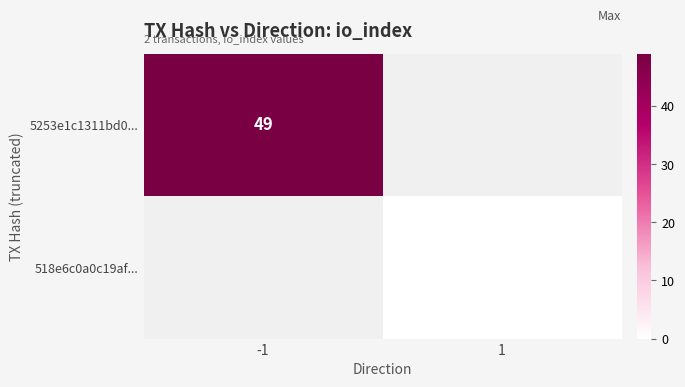

The 5253e1c1311bd0... series shows 49 at -1. True or false?

True